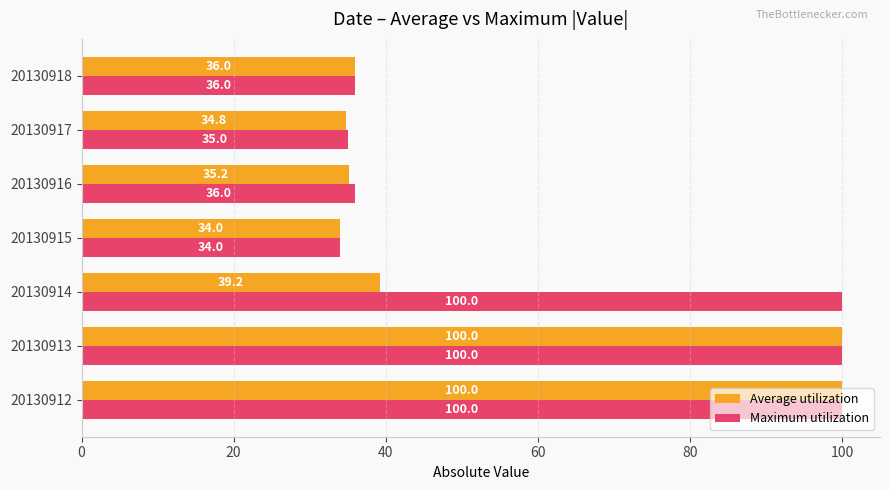

What is the maximum value for Maximum utilization?

100.0